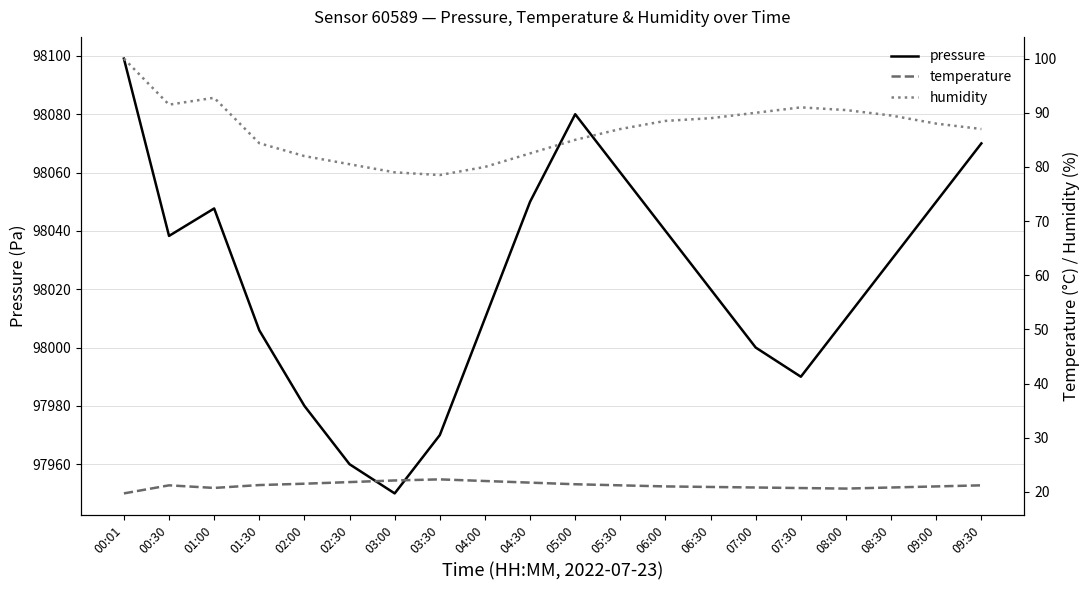

Does the chart display data point markers on the line(s)?

No